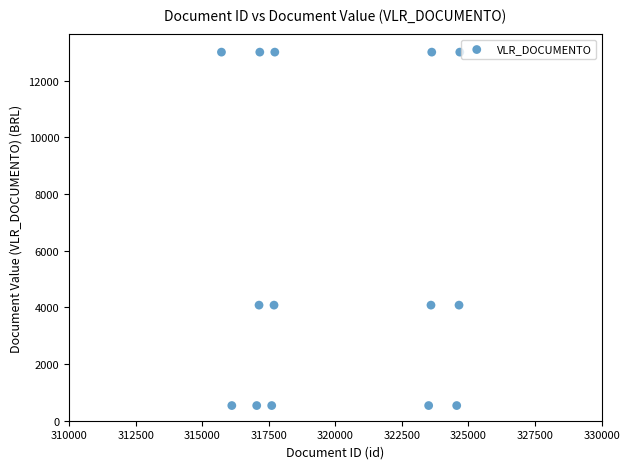

List the coordinates of all points as (Y, X) pairs, reading left to right.

(13010.3, 315724.0)  (535.5, 316113.0)  (535.5, 317048.0)  (4080.0, 317135.0)  (13010.3, 317164.0)  (535.5, 317611.0)  (4080.0, 317698.0)  (13010.3, 317727.0)  (535.5, 323505.0)  (4080.0, 323592.0)  (13010.3, 323621.0)  (535.5, 324558.0)  (4080.0, 324645.0)  (13010.3, 324674.0)